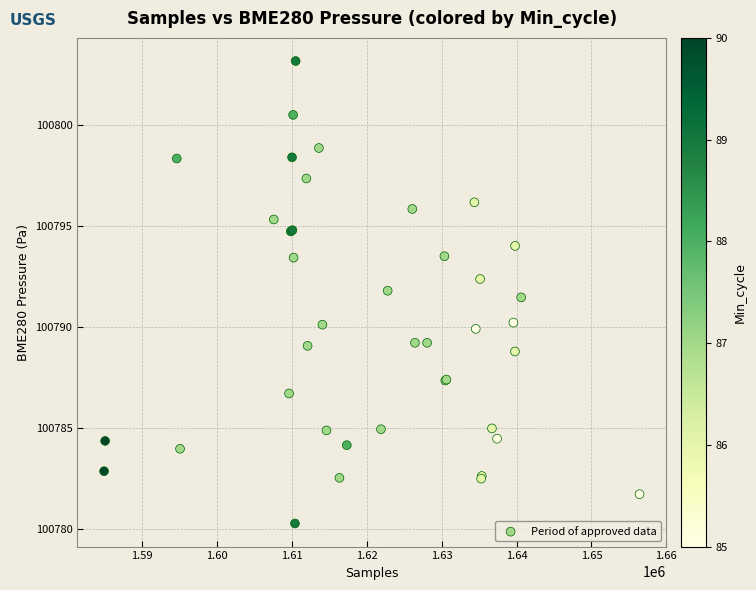

What Y value in the scatter plot is closest to 100791?

100791.5